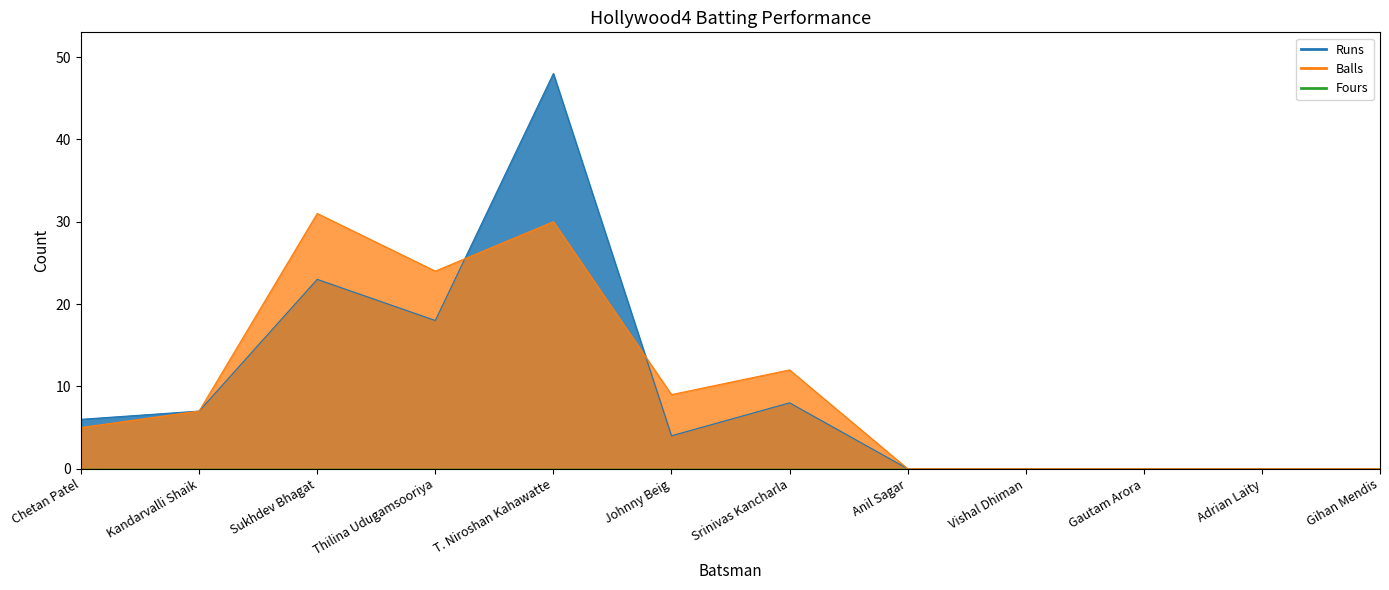

Count the number of categories in the chart.

12